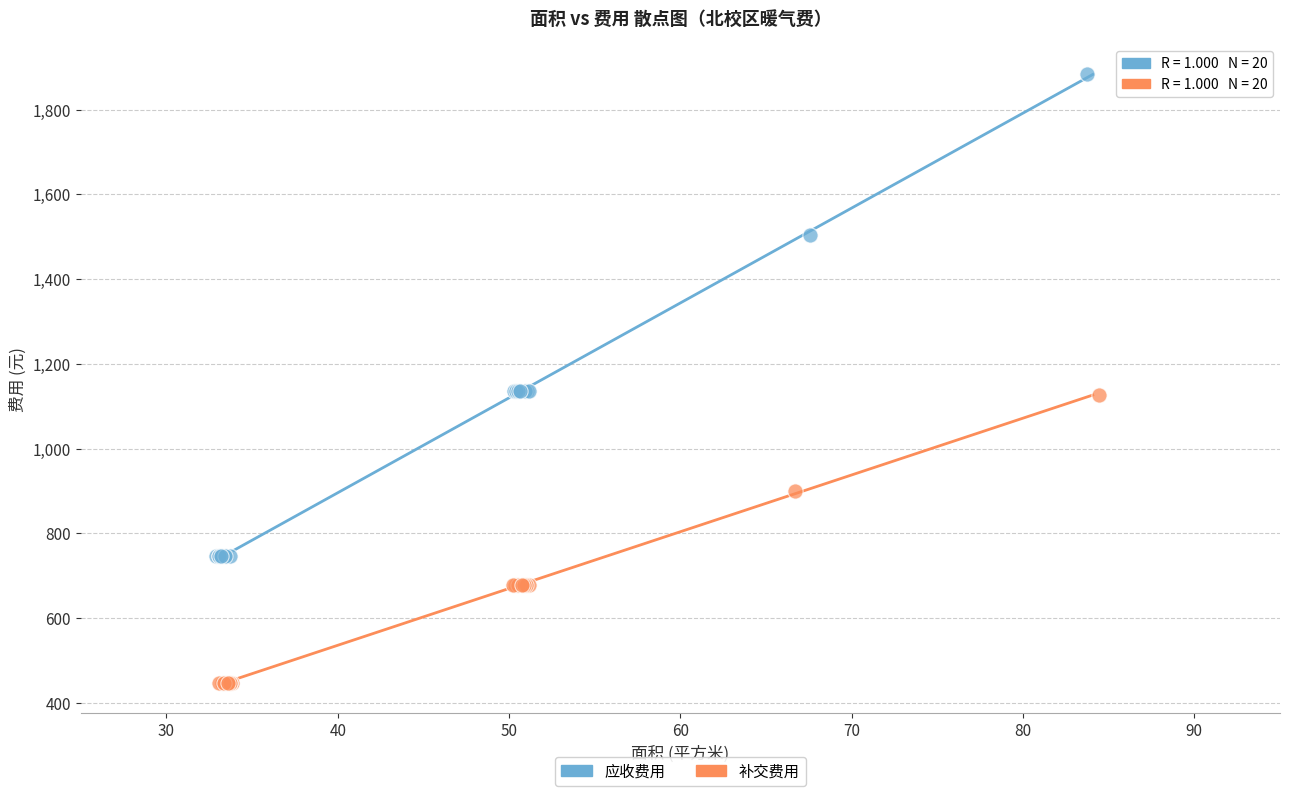

What are all the series names shown in the legend?

应收费用, 补交费用